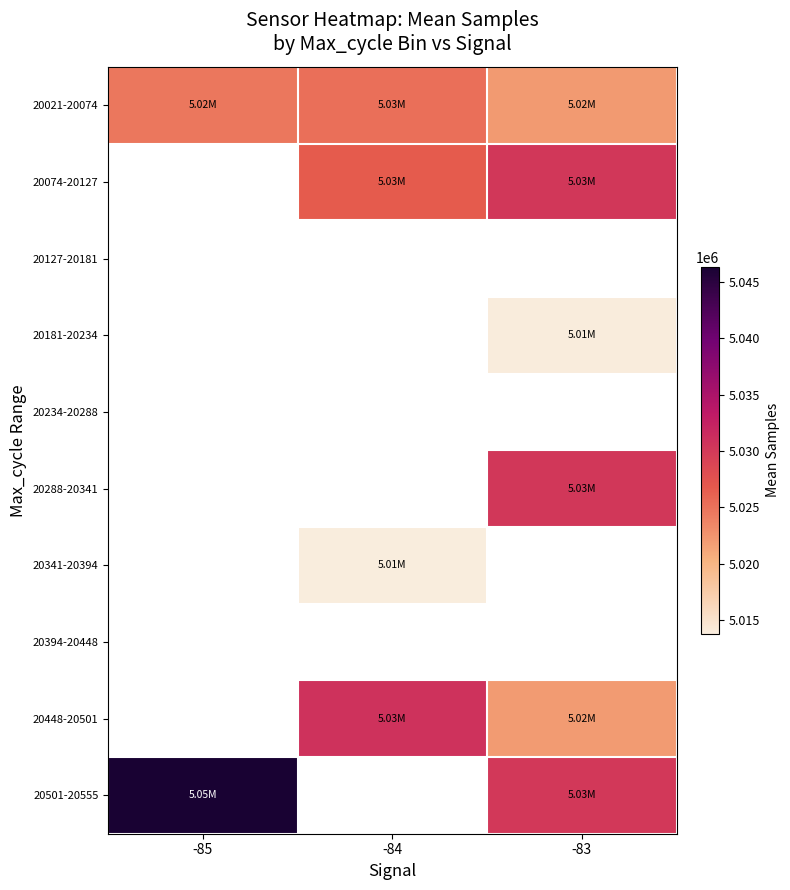

Between -85 and -83, which series saw the biggest shift?

20501-20555